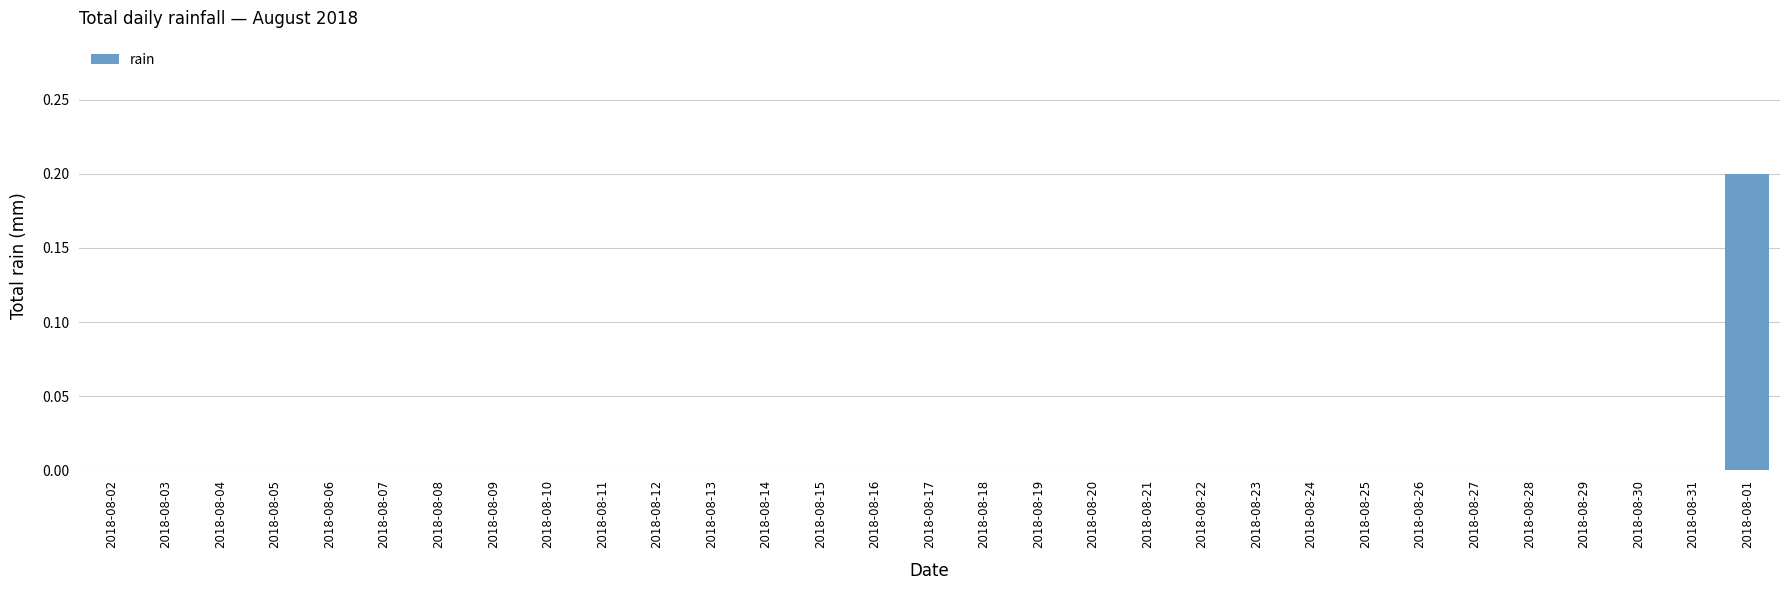

What is the sum of all values?

0.2